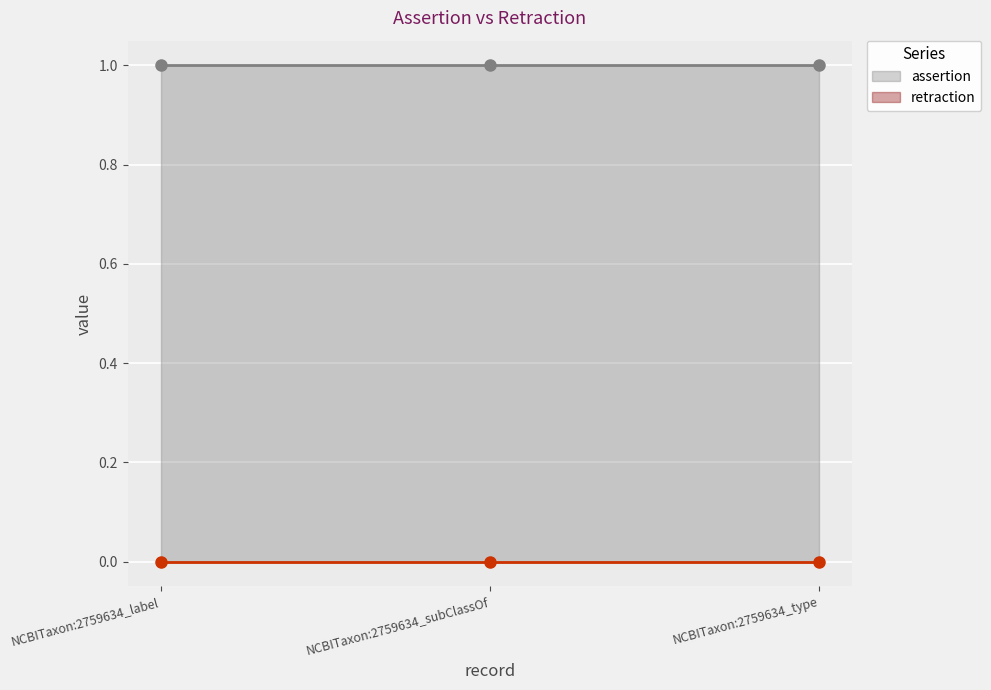

Reading left to right, transcribe all the data shown in this chart.

assertion: 1	1	1
retraction: 0	0	0